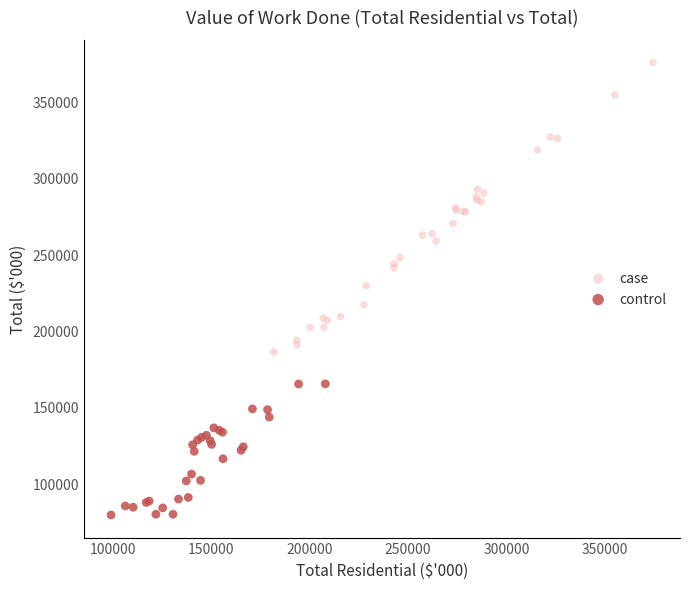

Which series has the widest spread of Y values?

case